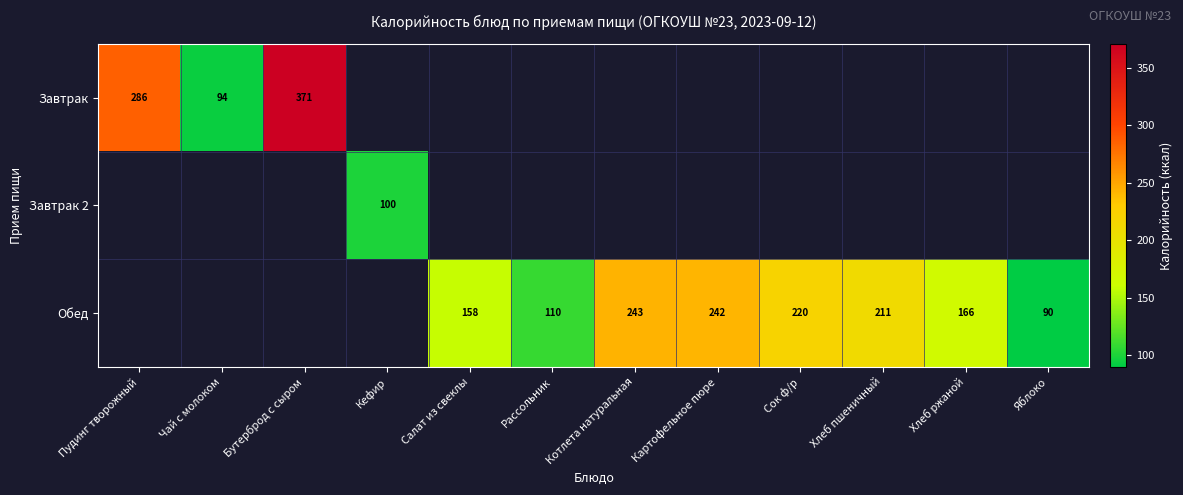

The value of Завтрак 2 at Кефир is 100. True or false?

True